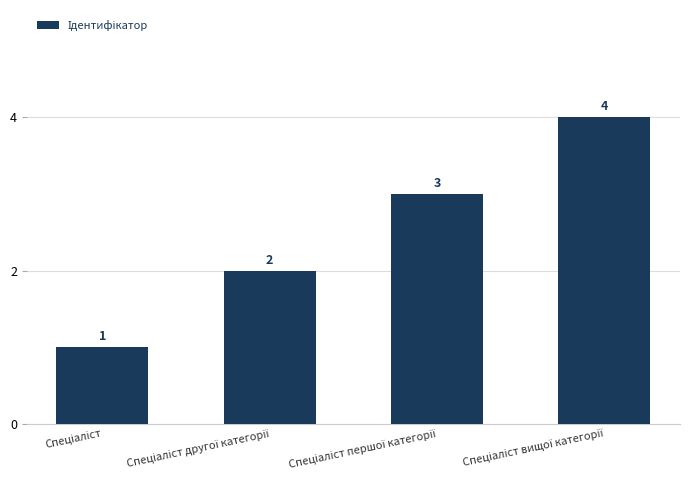

How many distinct data groups are displayed?

1